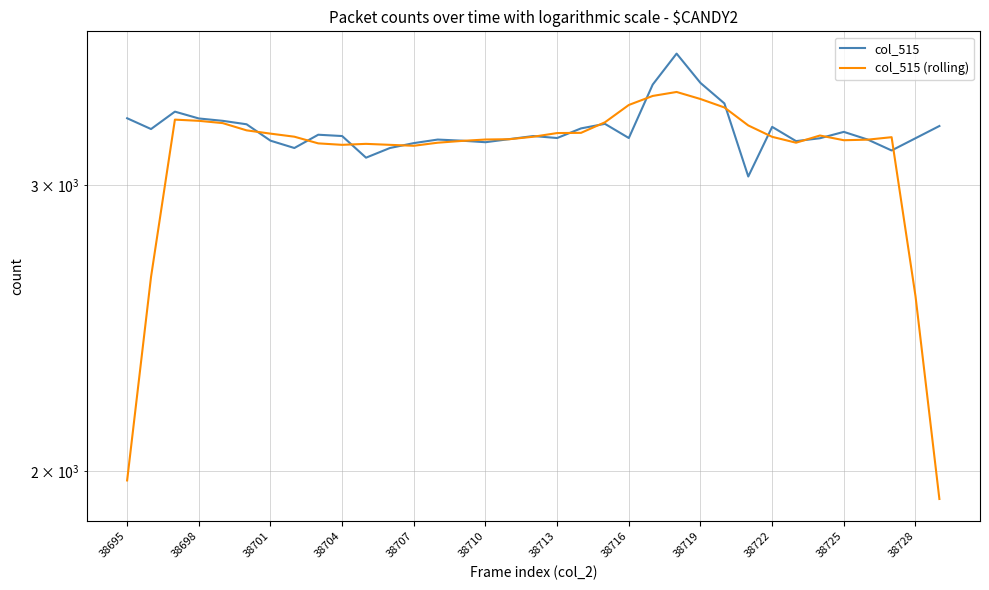

Reading left to right, what are all the values shown in this chart?

col_515: 3297.0	3247.0	3328.0	3296.0	3285.0	3269.0	3194.0	3161.0	3221.0	3215.0	3118.0	3161.0	3183.0	3199.0	3194.0	3187.0	3201.0	3215.0	3206.0	3250.0	3271.0	3206.0	3458.0	3613.0	3466.0	3367.0	3036.0	3257.0	3192.0	3205.0	3234.0	3199.0	3150.0	3205.0	3261.0
col_515 (rolling): 1974.4	2633.6	3290.6	3285.0	3274.4	3241.0	3226.0	3212.0	3181.8	3175.2	3179.6	3175.2	3171.0	3184.8	3192.8	3199.2	3200.6	3211.8	3228.6	3229.6	3278.2	3359.6	3402.8	3422.0	3388.0	3347.8	3263.6	3211.4	3184.8	3217.4	3196.0	3198.6	3209.8	2563.0	1923.2